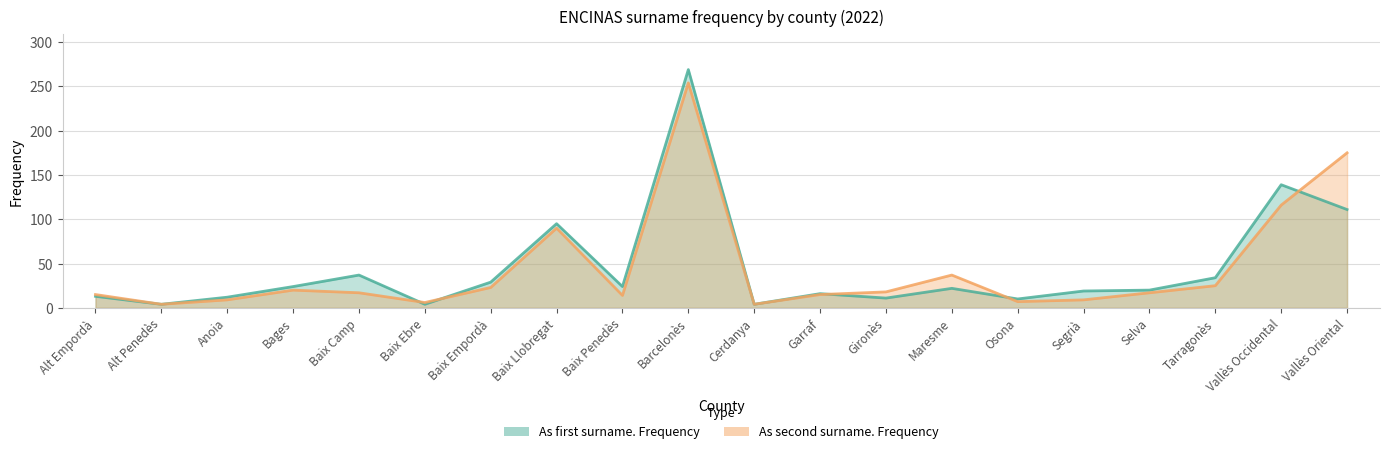

Where is the first local minimum for As first surname. Frequency?

Alt Penedès